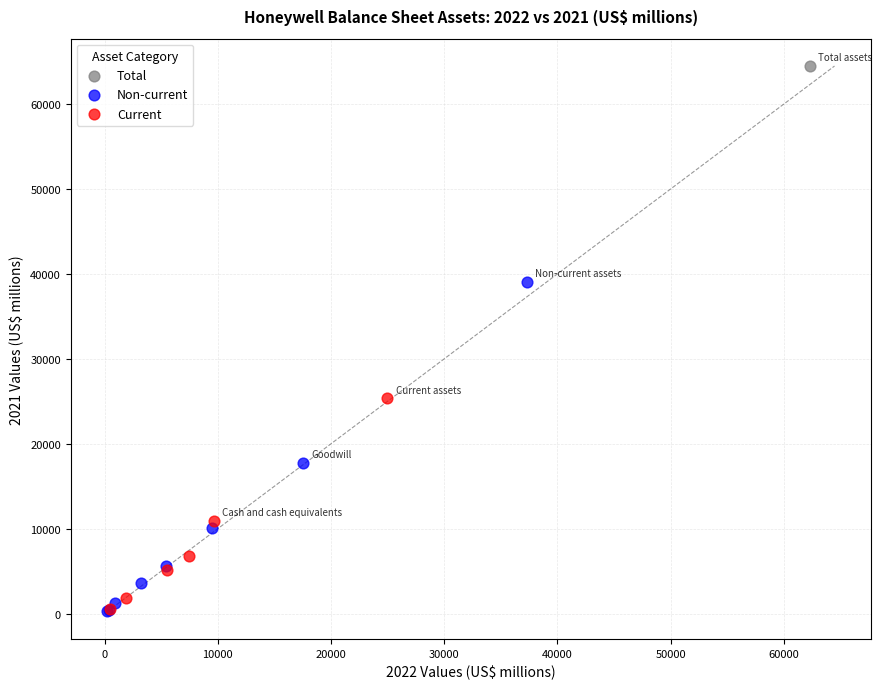

What are all the series names shown in the legend?

Total, Non-current, Current